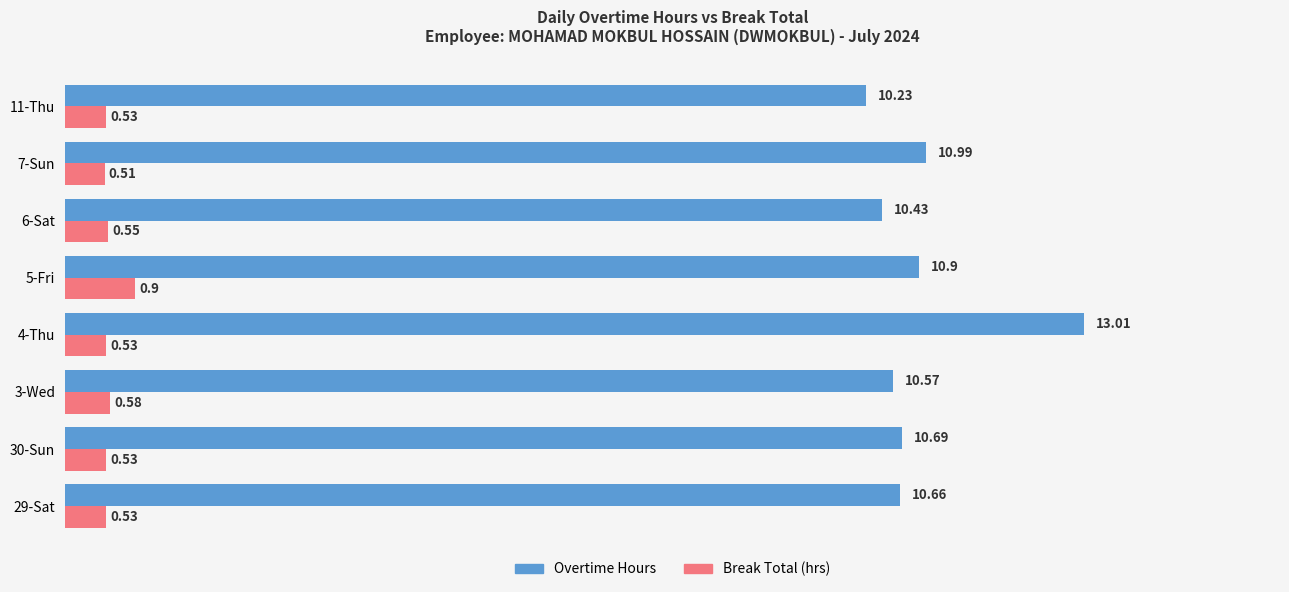

Count the Break Total (hrs) values in the range 0 to 1.

8